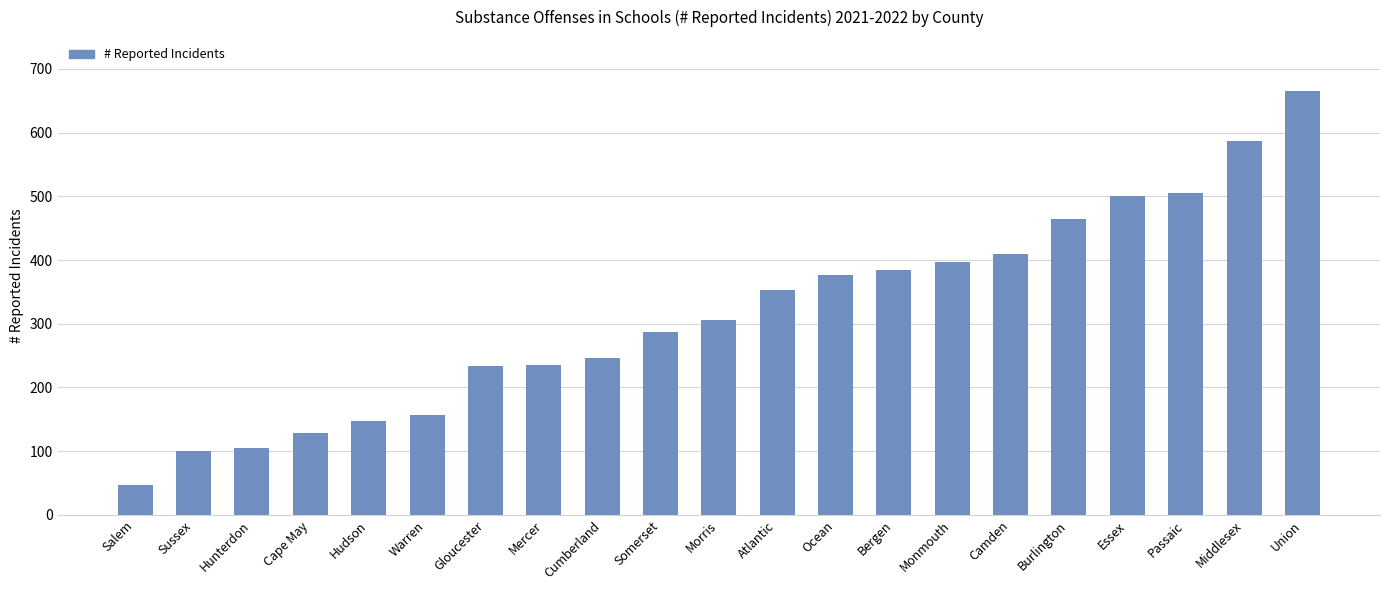

The value at Union is 666. True or false?

True